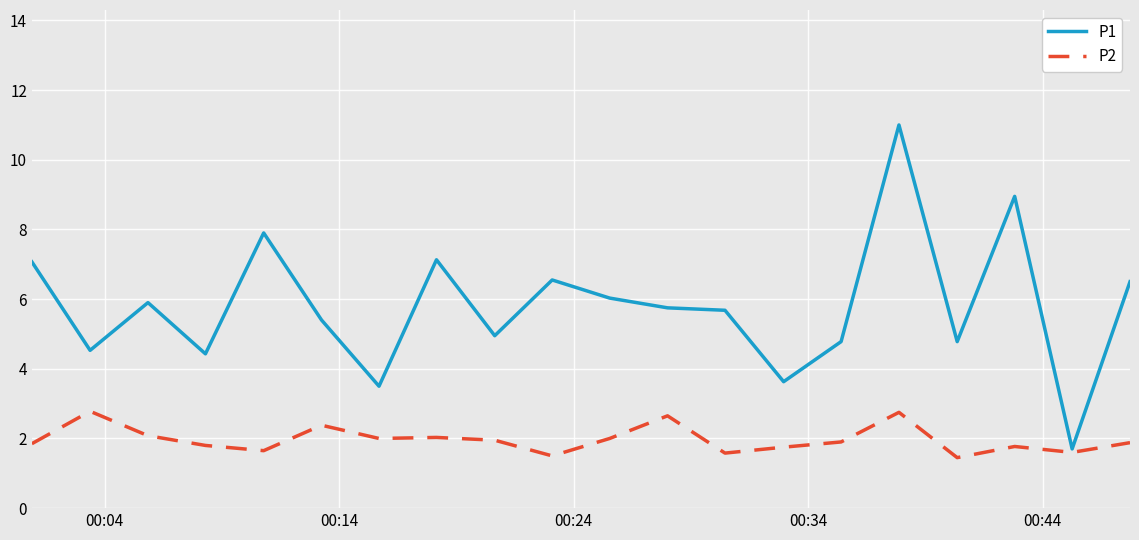

List the series in order of their overall mean, lowest first.

P2, P1